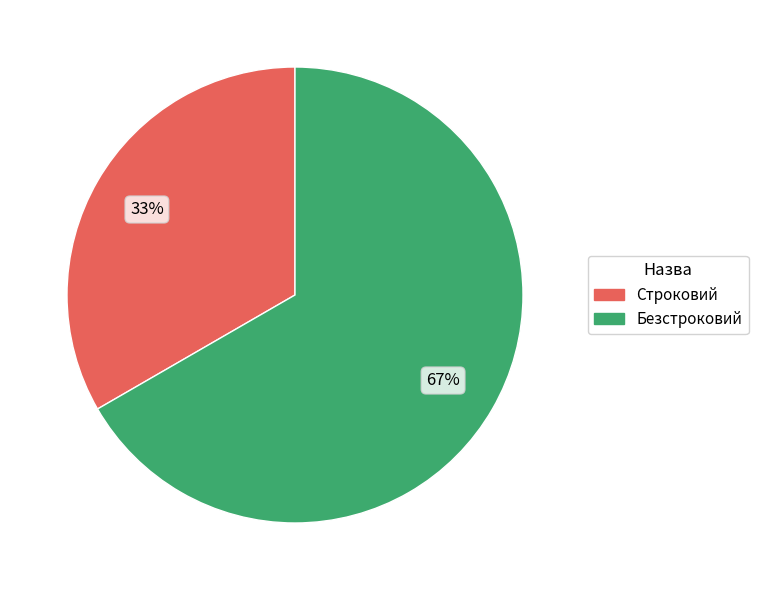

Count the number of slices in the pie.

2